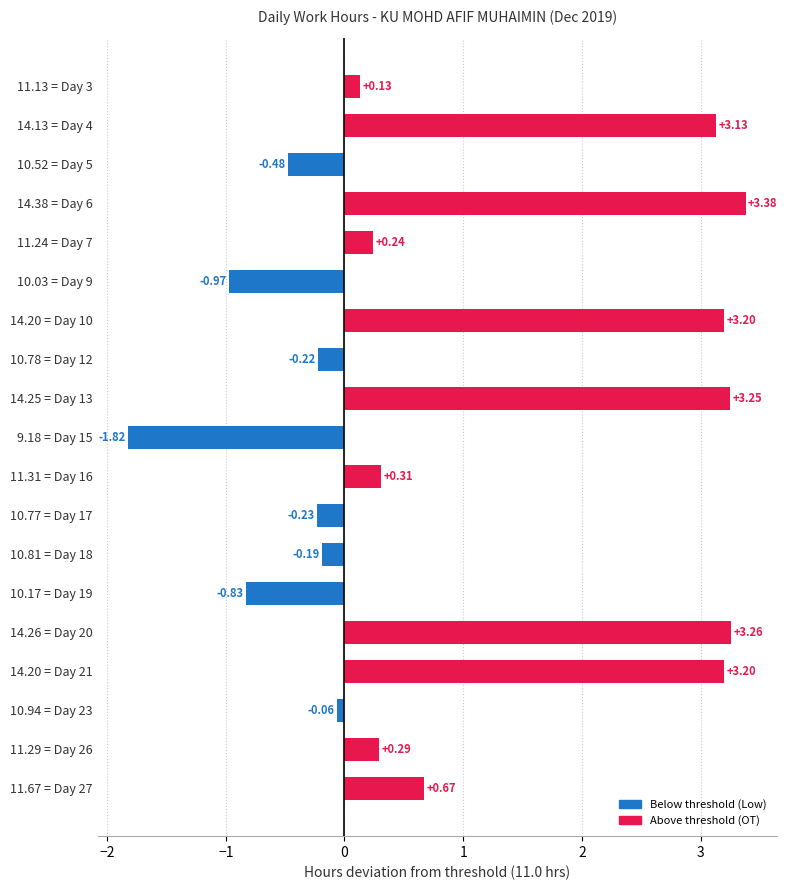

What is the difference between the maximum and minimum values?

5.2